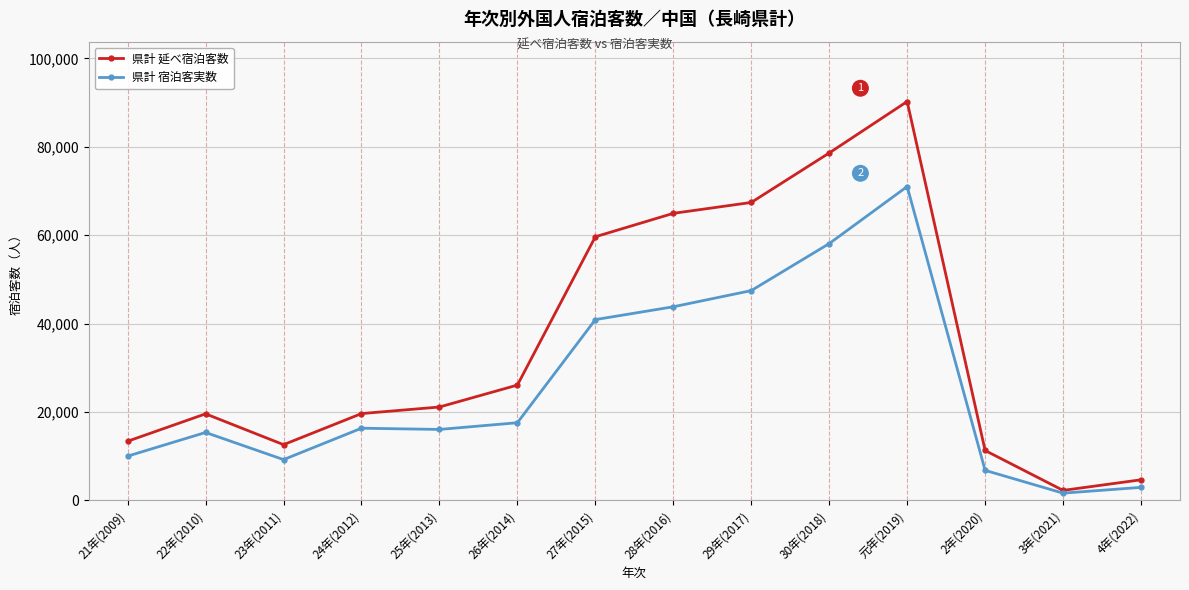

What is the label of the 14th point from the left?

4年(2022)